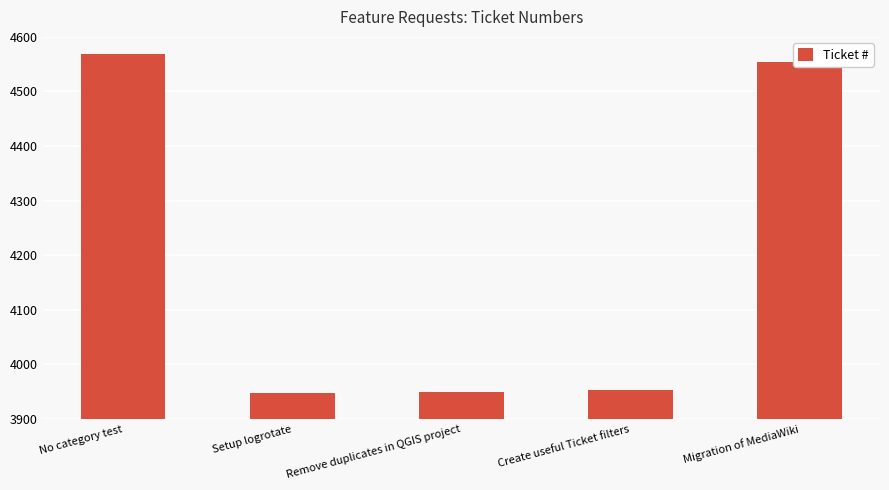

What is the value of the 4th bar from the left?

3953